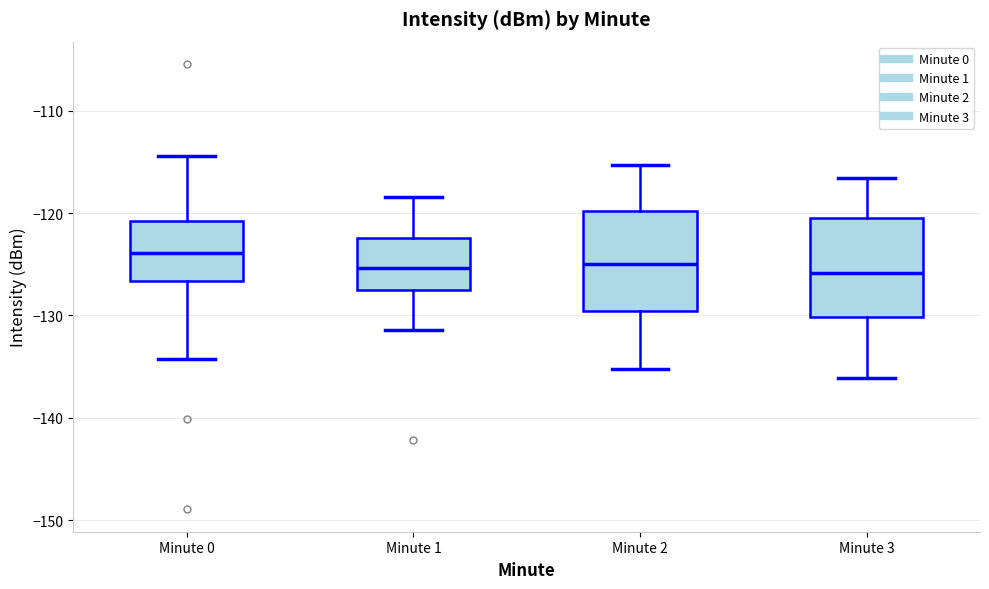

Where is the lower edge of the box for Minute 2 on the y-axis? The values are not printed on the chart, so give them approximately, as read against the axis.

-130